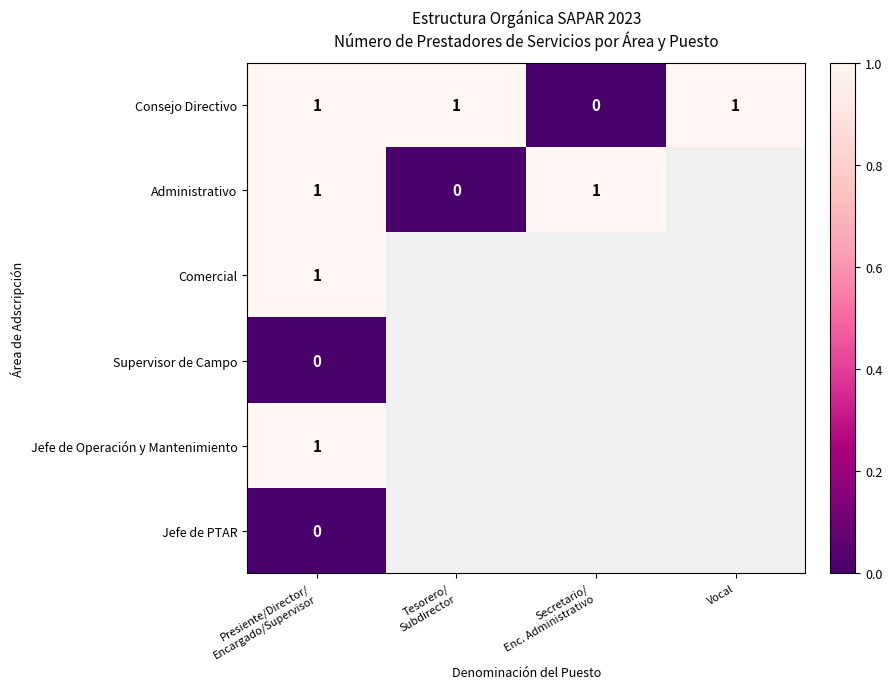

What is the sum of all Consejo Directivo values?

3